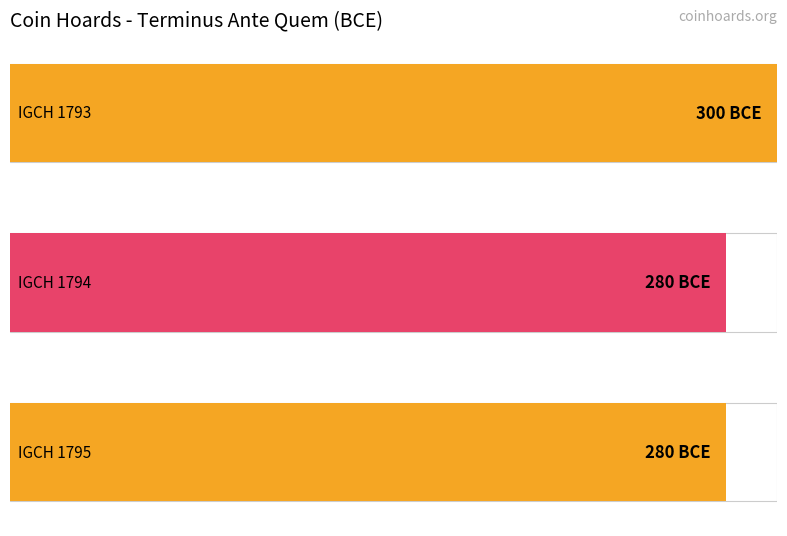

What is the smallest value displayed?

-300